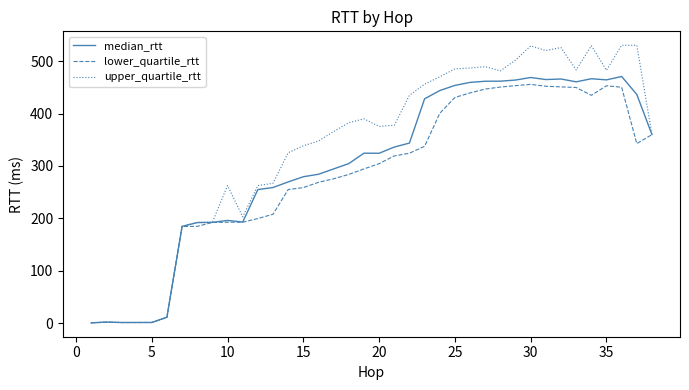

Which series has the largest range (max minus min)?

upper_quartile_rtt